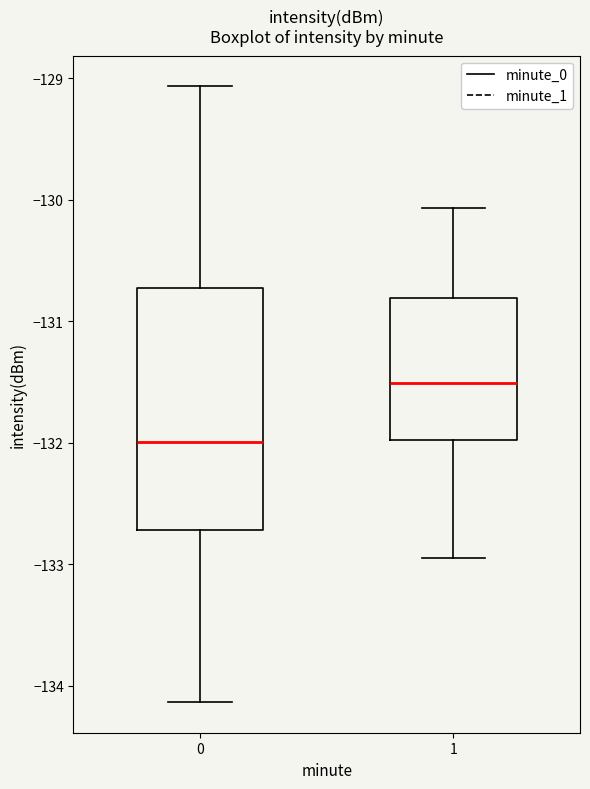

Which box's median line is the highest?

1